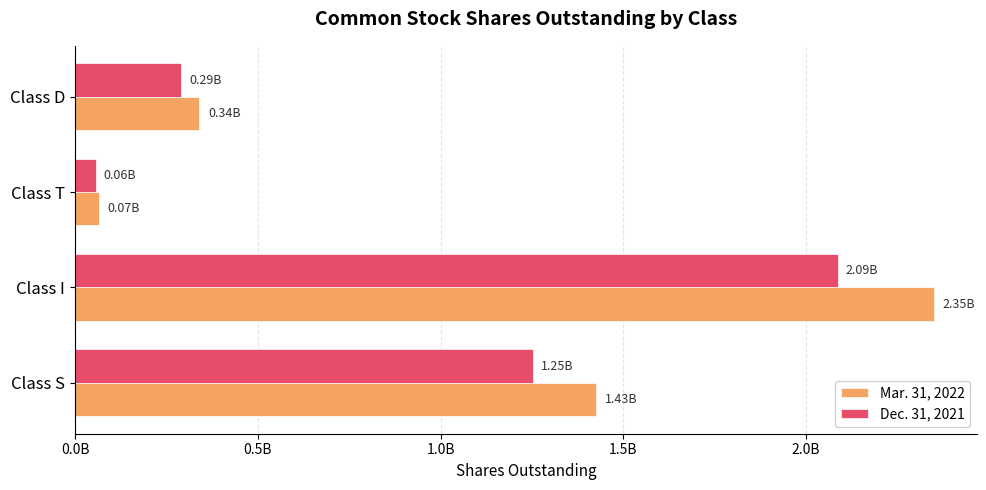

Which label corresponds to the smallest value in the chart?

Class T